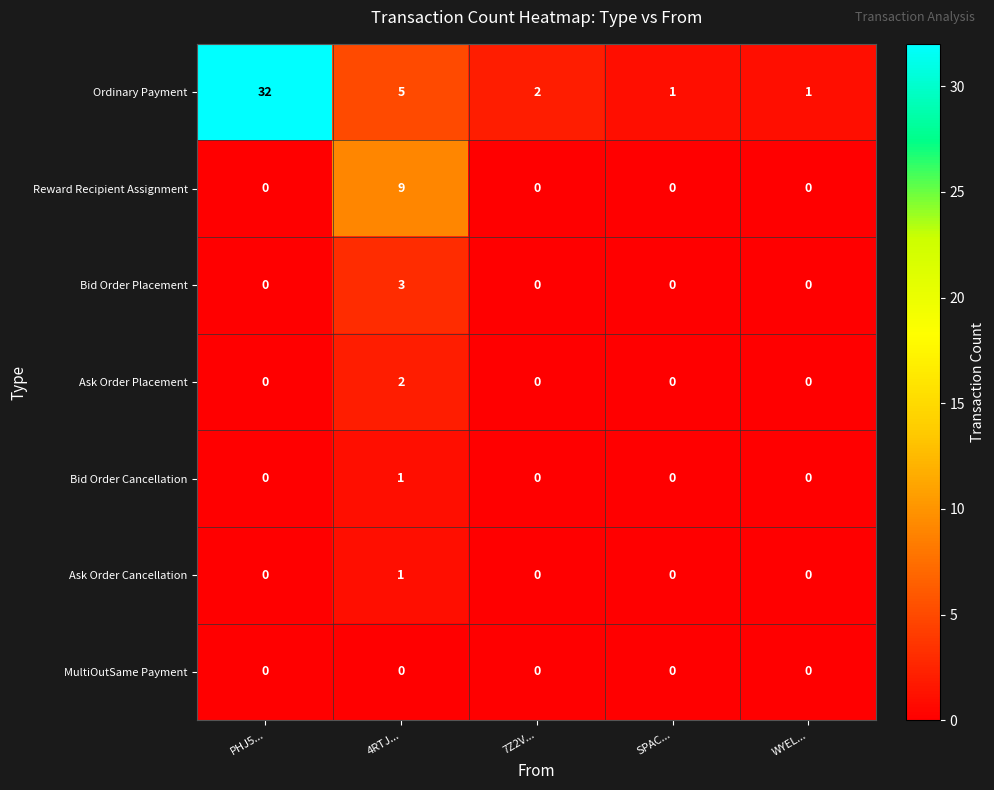

The Ask Order Cancellation series shows 1 at 4RTJ.... True or false?

True